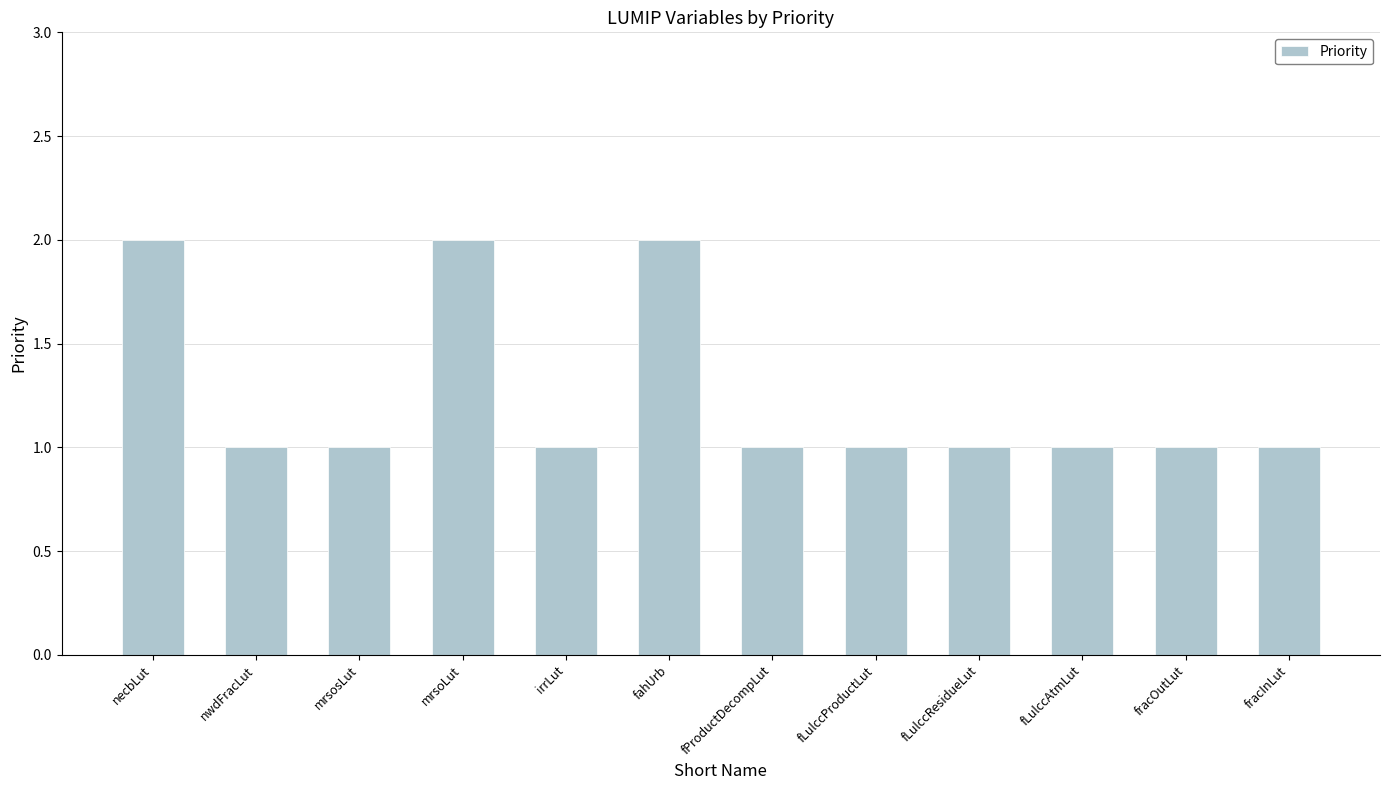

Reading left to right, transcribe all the data shown in this chart.

necbLut=2	nwdFracLut=1	mrsosLut=1	mrsoLut=2	irrLut=1	fahUrb=2	fProductDecompLut=1	fLulccProductLut=1	fLulccResidueLut=1	fLulccAtmLut=1	fracOutLut=1	fracInLut=1